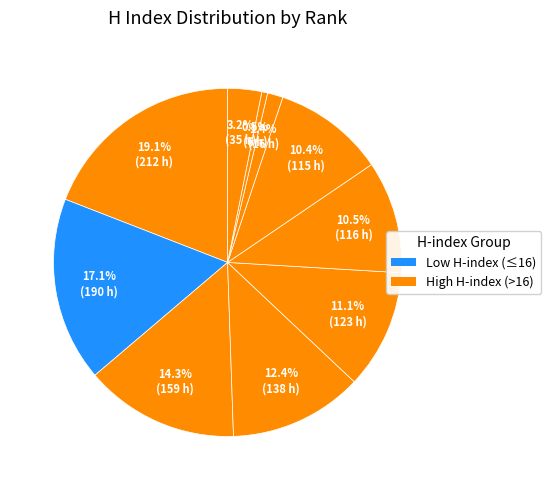

How many slices are in this pie chart?

10